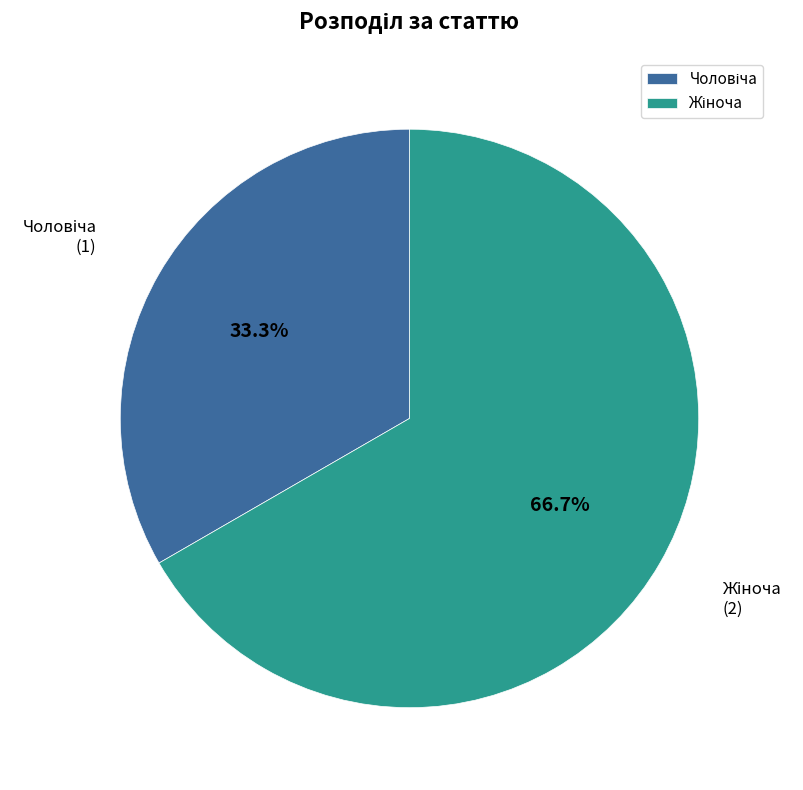

Is there any slice that represents more than half of the pie?

Yes